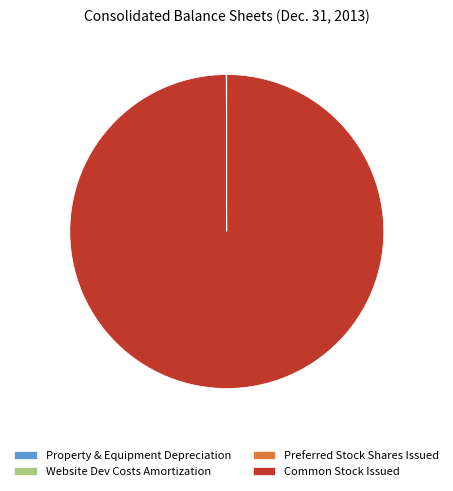

Which category has the biggest portion of the pie?

Common Stock Issued